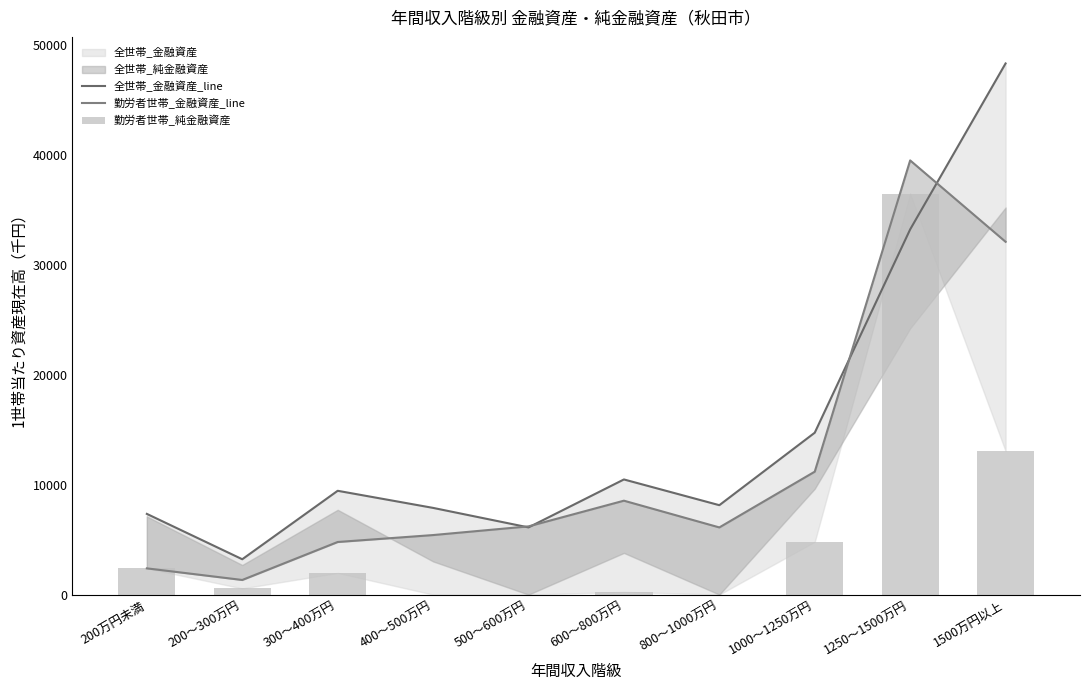

How many values in the 勤労者世帯_純金融資産 series are below 1967?

5